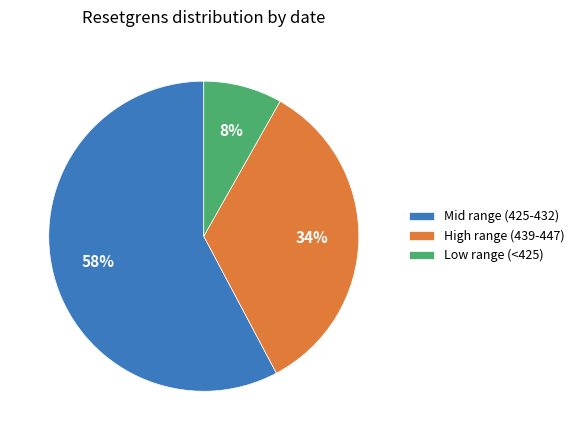

To the nearest percent, what portion does Low range (<425) represent?

8%